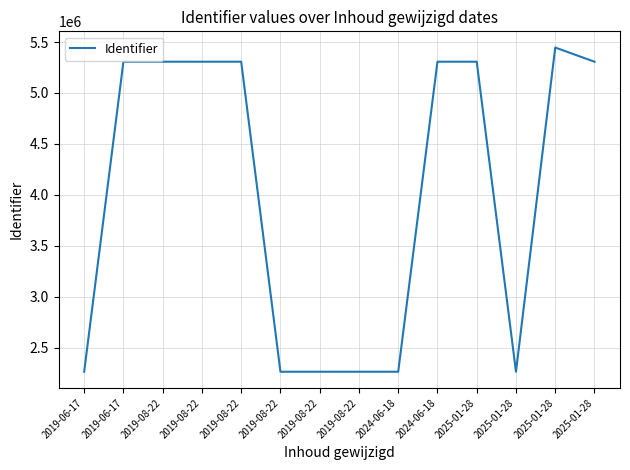

How many values are below 5307026?

7